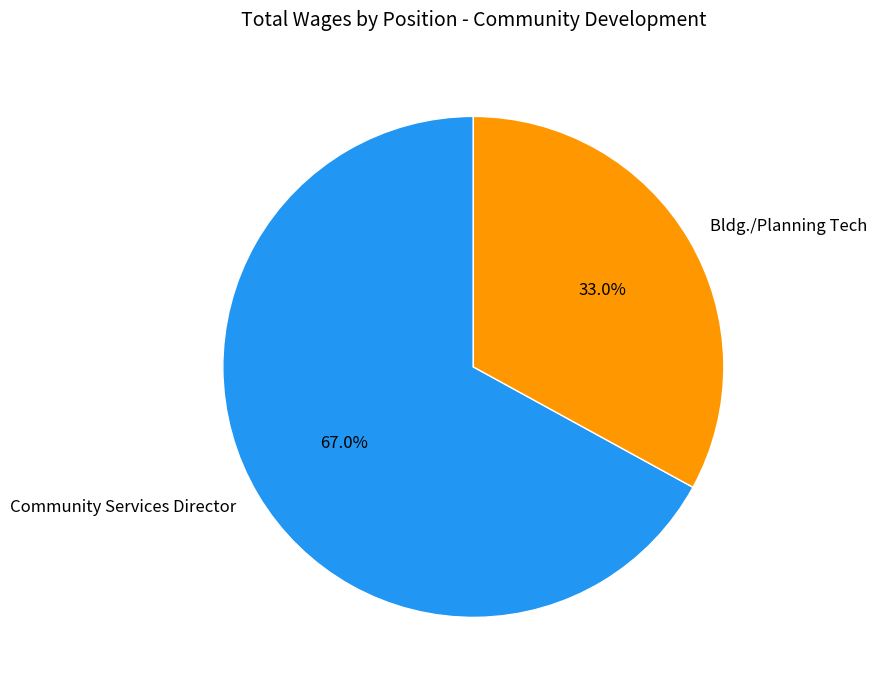

What portion of the pie excludes Community Services Director?

33.0%